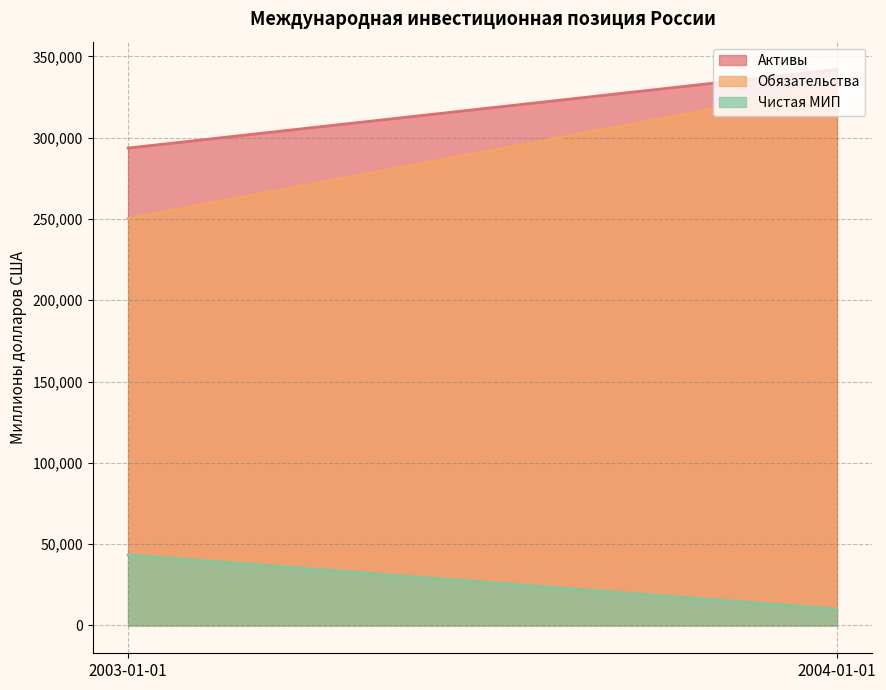

What is the label of the 2nd point from the right?

2003-01-01